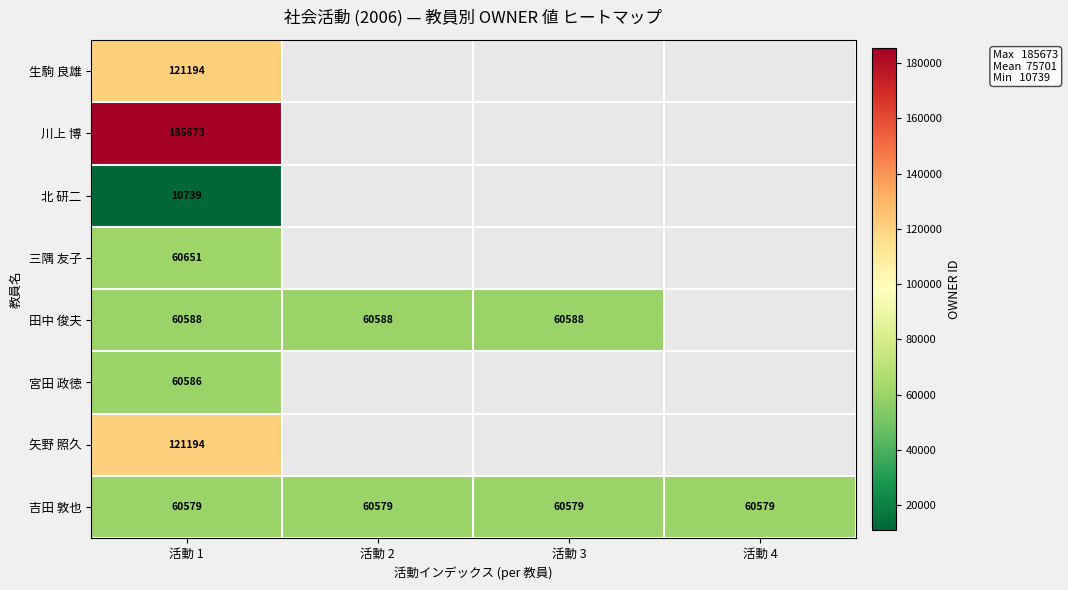

The value of 矢野 照久 at 活動 1 is 121194. True or false?

True